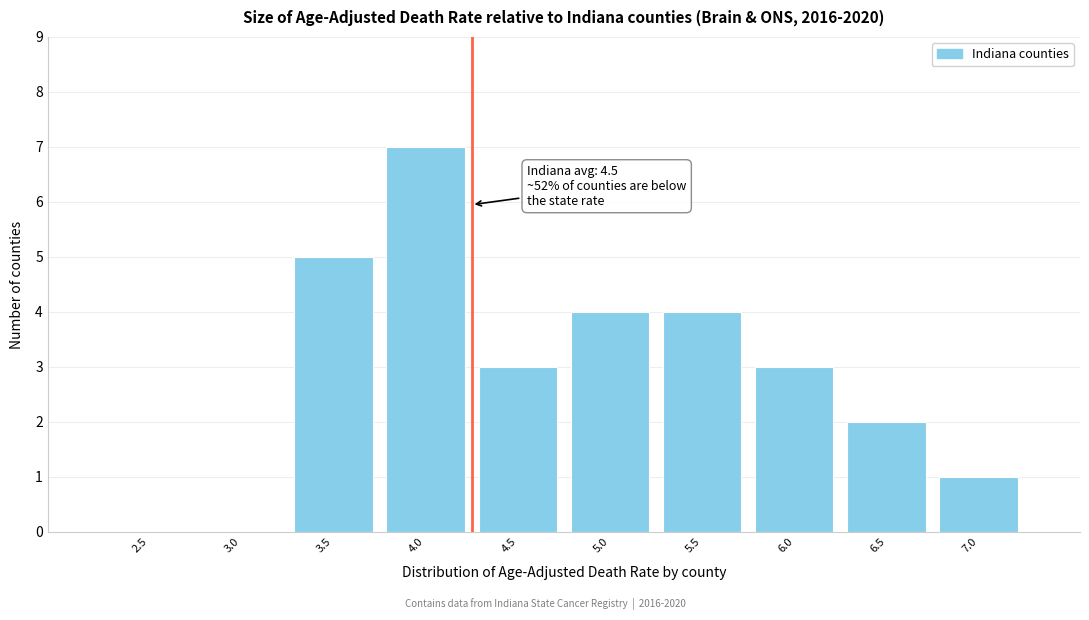

Reading right to left, what are all the values shown in this chart?

7.0=1	6.5=2	6.0=3	5.5=4	5.0=4	4.5=3	4.0=7	3.5=5	3.0=0	2.5=0